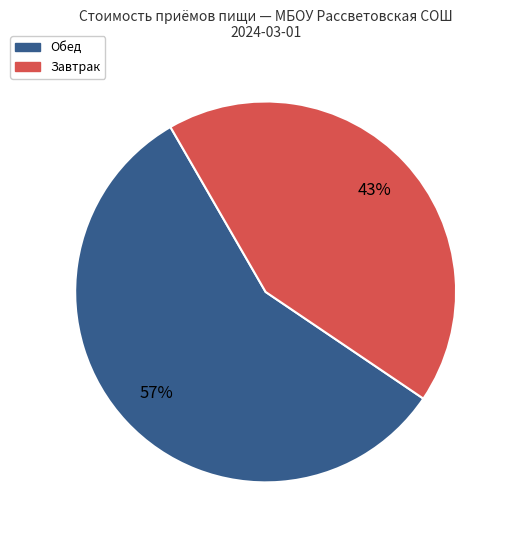

To the nearest percent, what is the average slice percentage?

50%